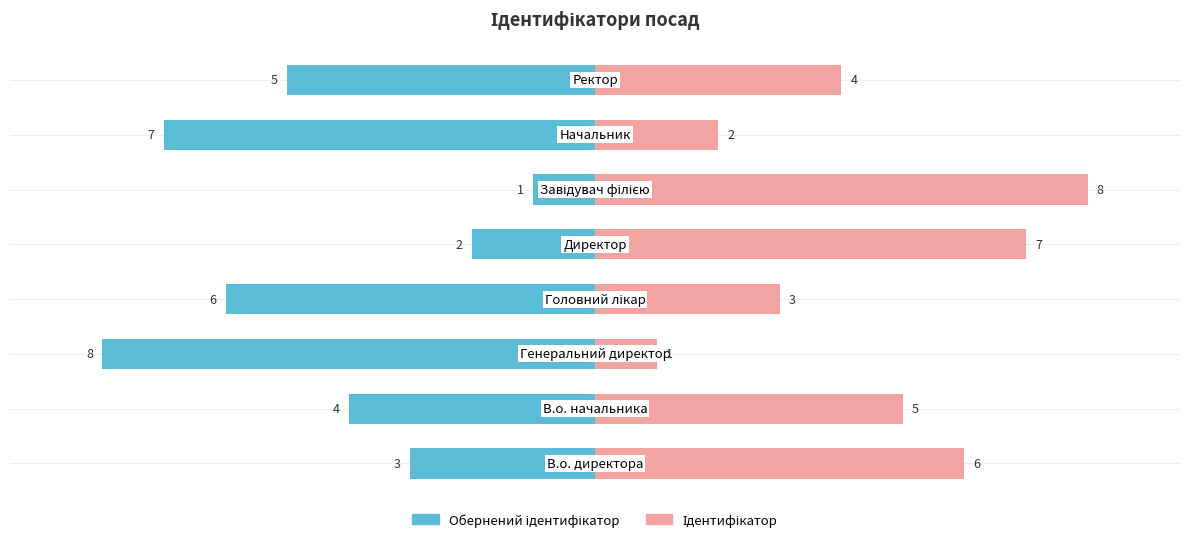

Reading left to right, list all the values displayed in this chart.

Ідентифікатор (обернений): 0=-3	1=-4	2=-8	3=-6	4=-2	5=-1	6=-7	7=-5
Ідентифікатор: 0=6	1=5	2=1	3=3	4=7	5=8	6=2	7=4